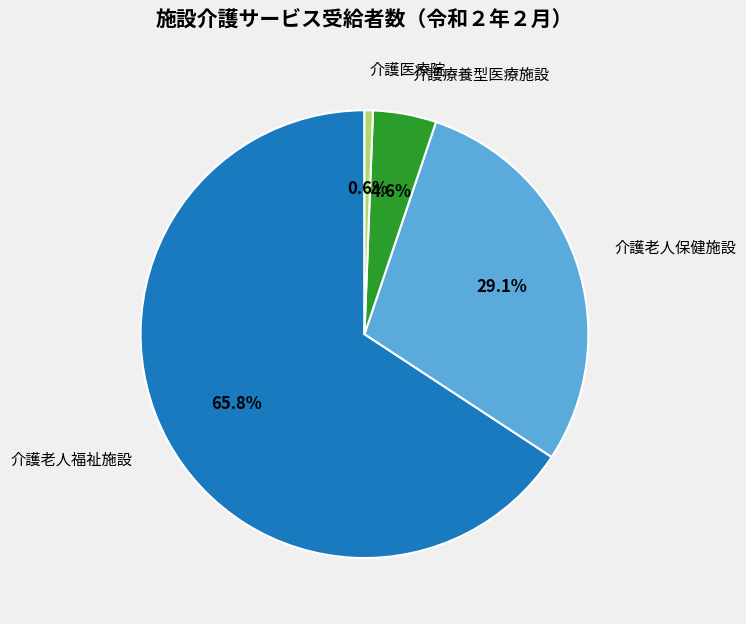

Is there a majority slice in this chart?

Yes